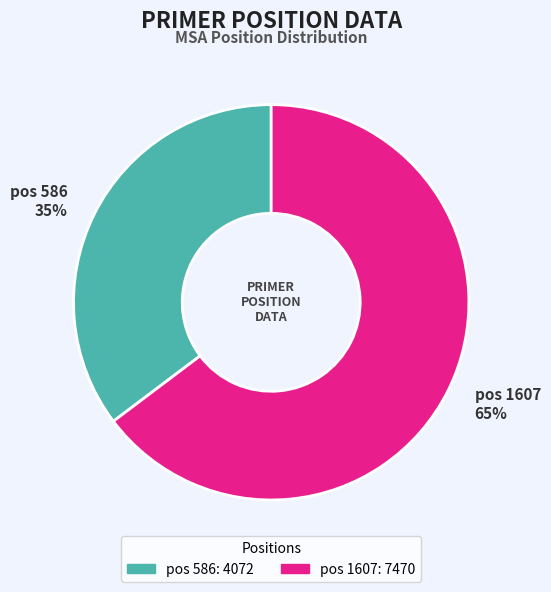

To the nearest percent, what portion does pos 1607 represent?

65%